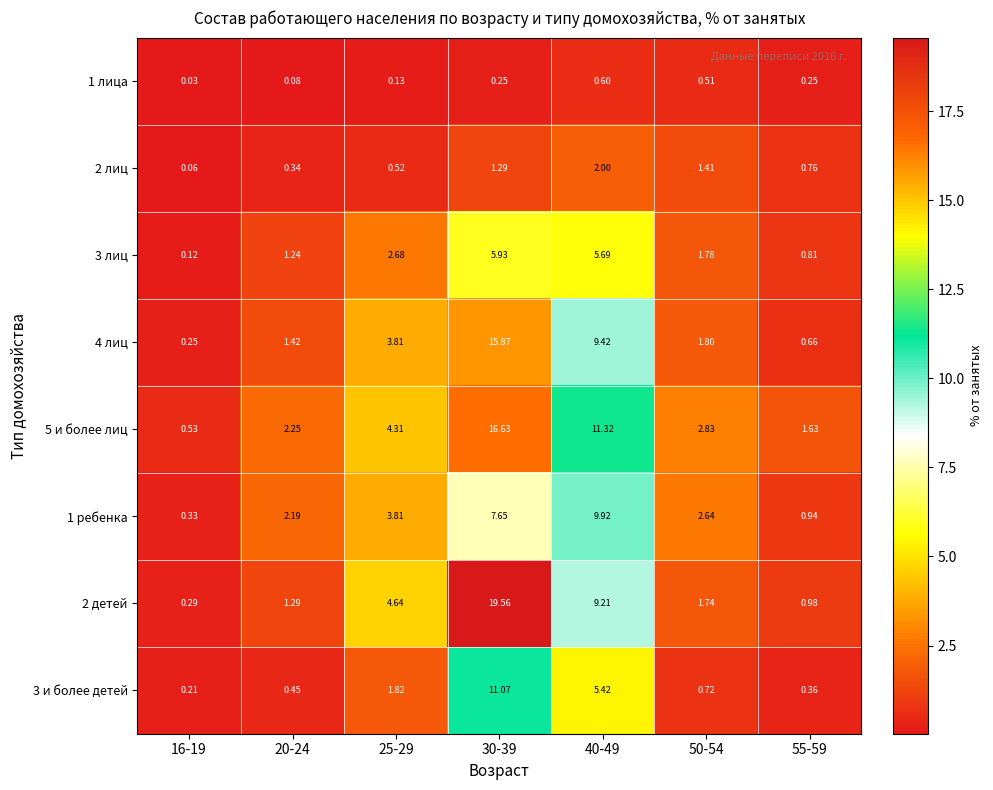

What is the total value across all series at 50-54?

13.4